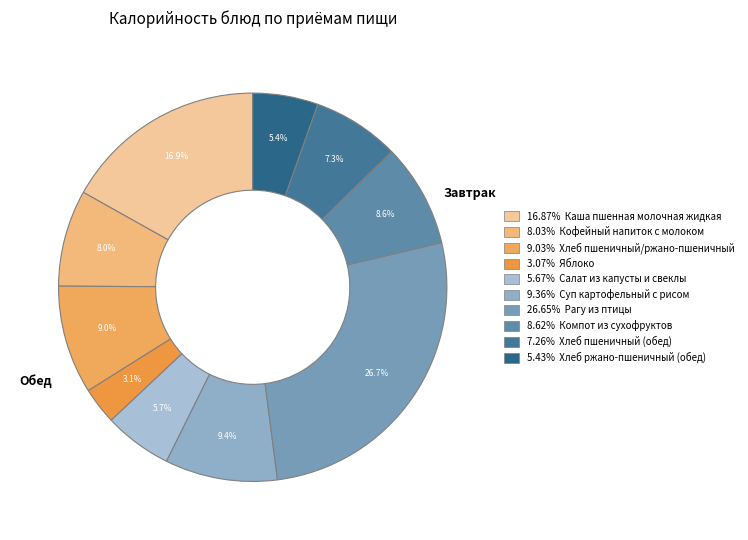

Rank the categories by value from lowest to highest.

Яблоко, Хлеб ржано-пшеничный (обед), Салат из капусты и свеклы, Хлеб пшеничный (обед), Кофейный напиток с молоком, Компот из сухофруктов, Хлеб пшеничный/ржано-пшеничный, Суп картофельный с рисом, Каша пшенная молочная жидкая, Рагу из птицы